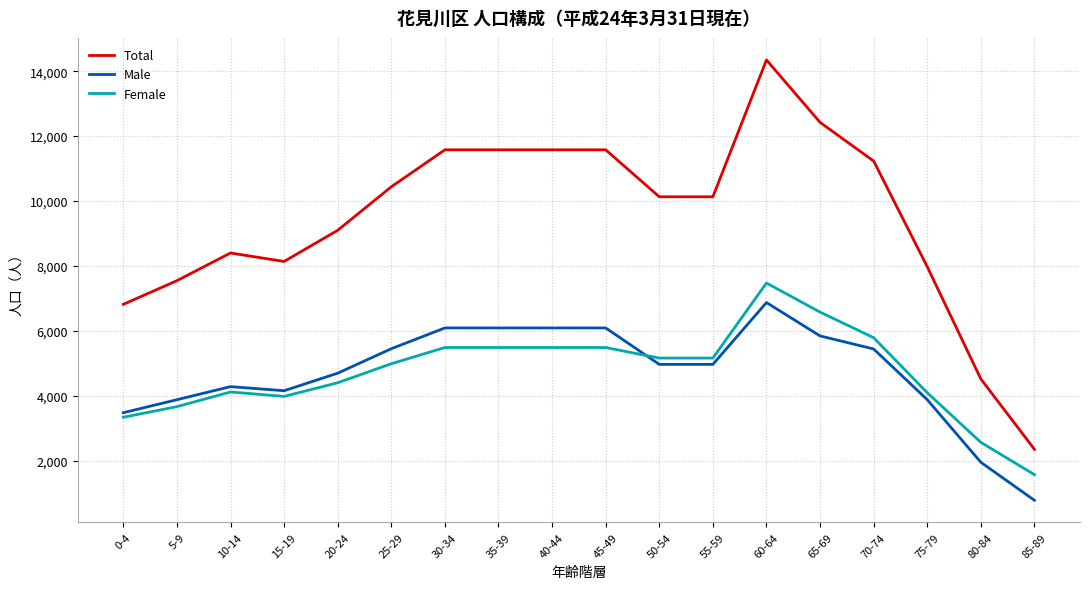

Is it true that Female equals 5487 at 30-34?

True